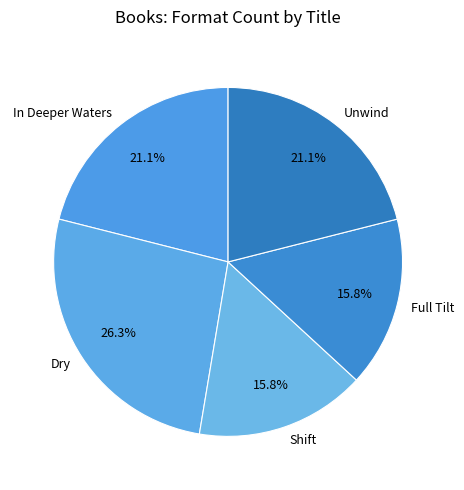

How many segments does this pie chart have?

5